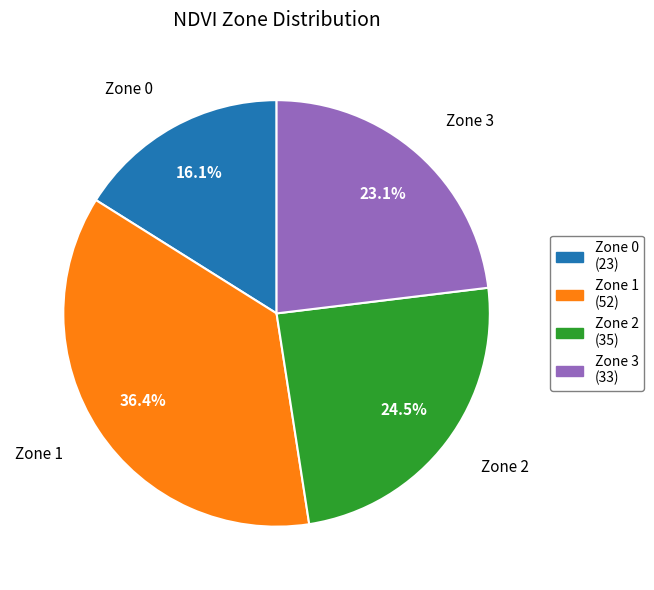

Between Zone 3 and Zone 2, which is larger?

Zone 2